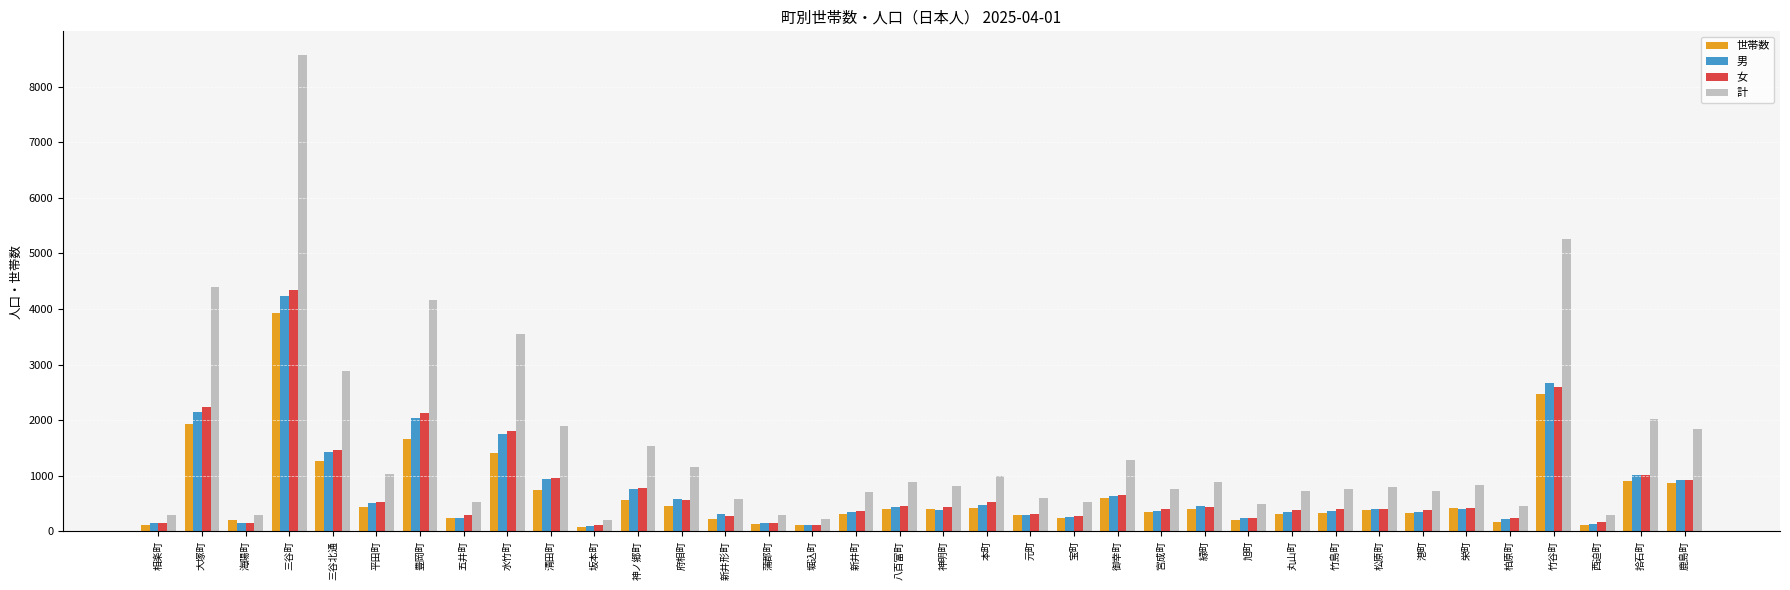

What position from the right is 竹谷町?

4